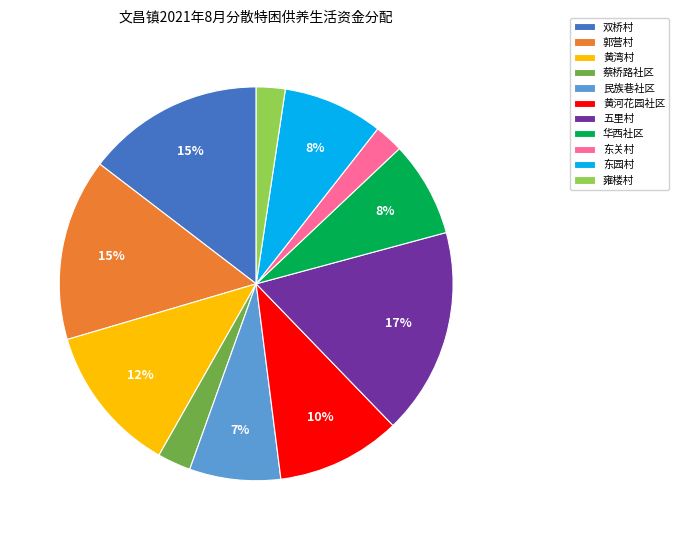

Which category has the biggest portion of the pie?

五里村